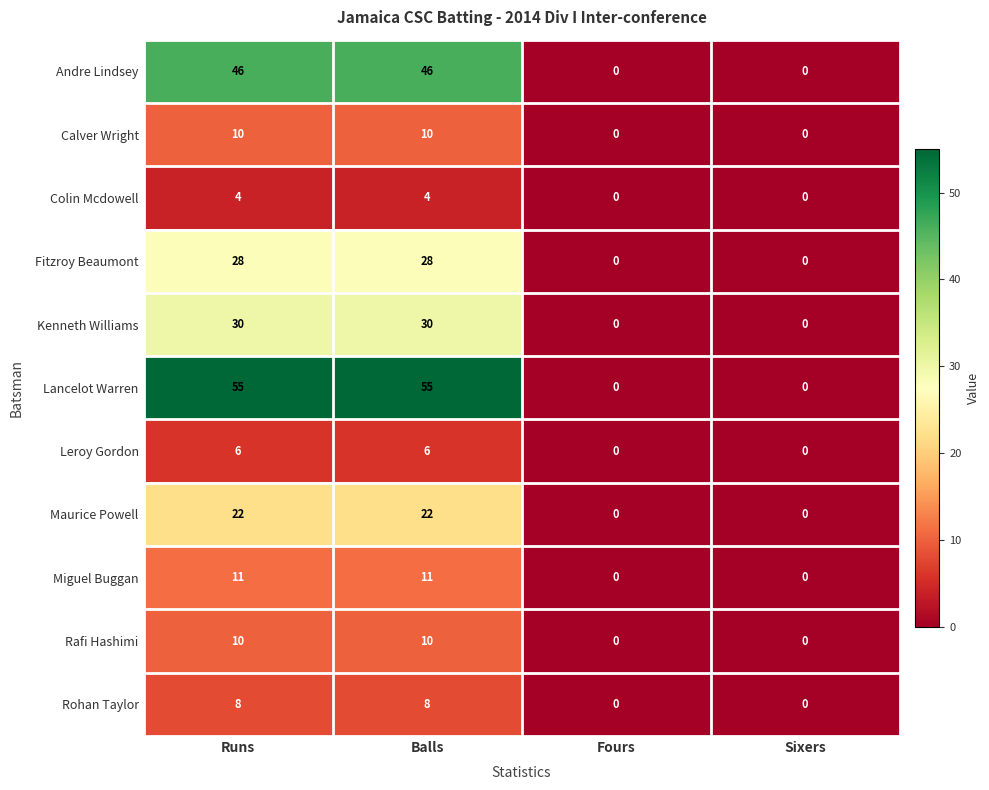

Which series has the largest total across all categories?

Lancelot Warren